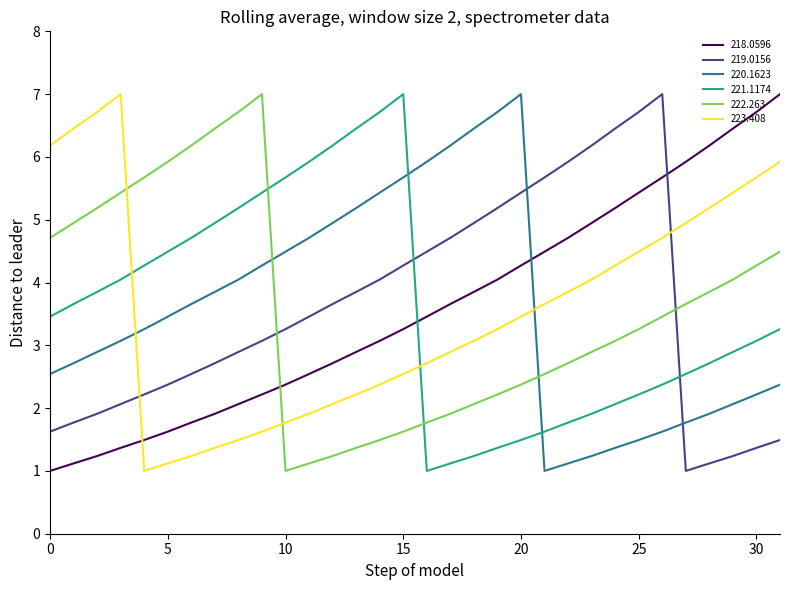

True or false: 219.0156 has more than 0 points higher than both neighbors.

True